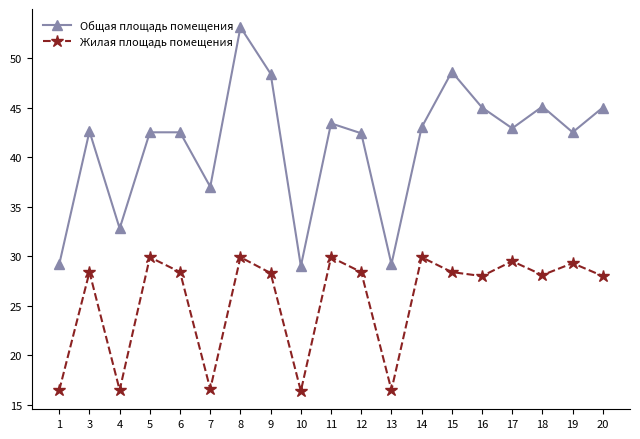

How many interior local valleys does the Общая площадь помещения series have?

6